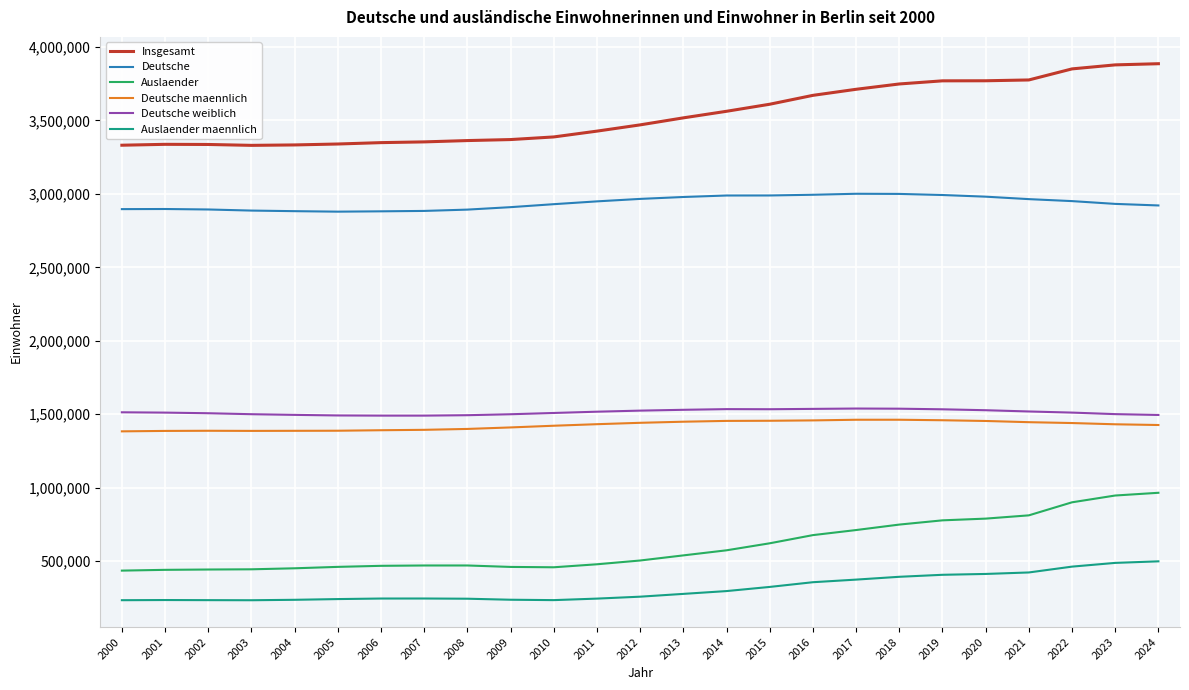

Which series has the largest range (max minus min)?

Insgesamt